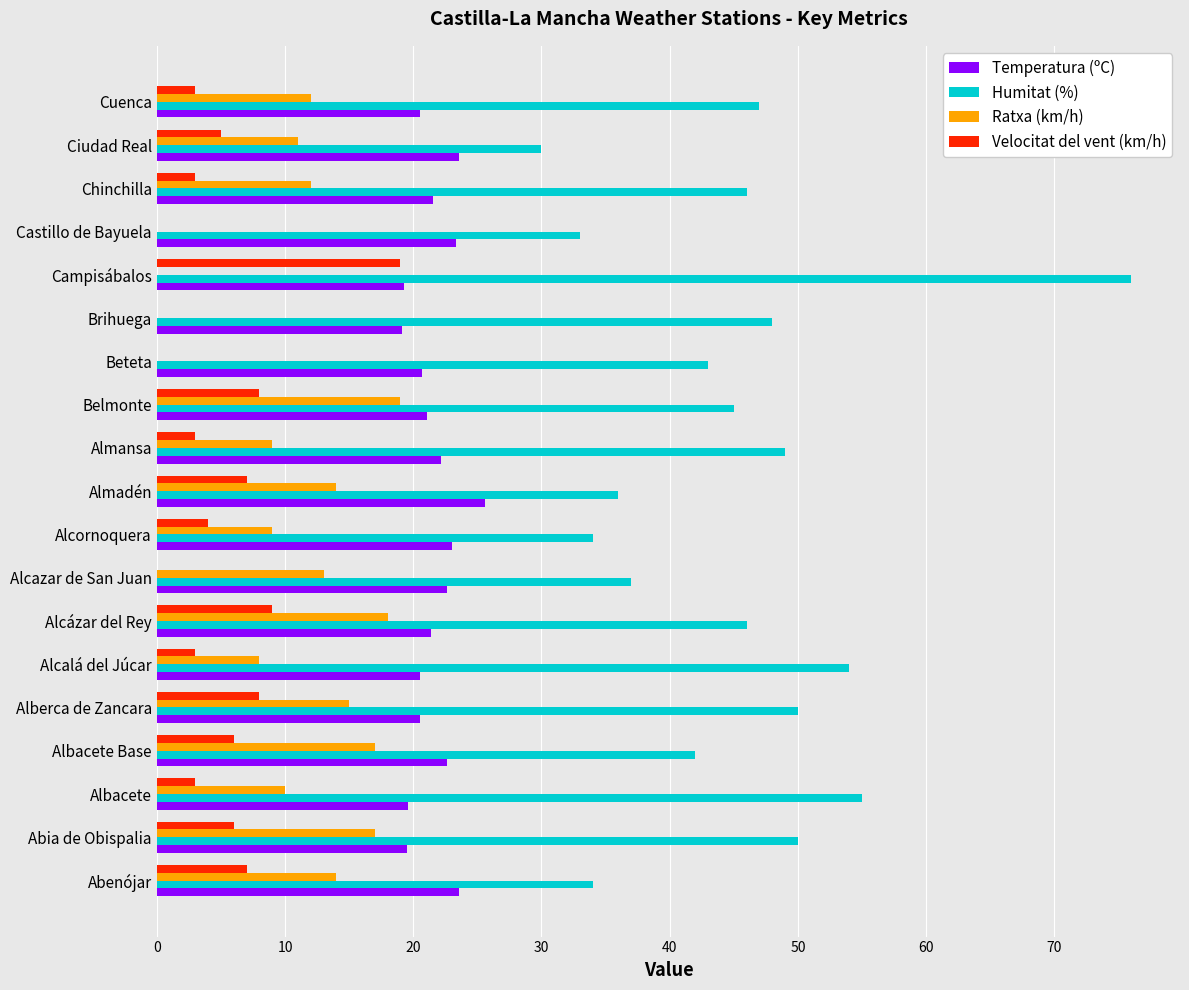

Which label corresponds to the largest value in the chart?

Campisábalos